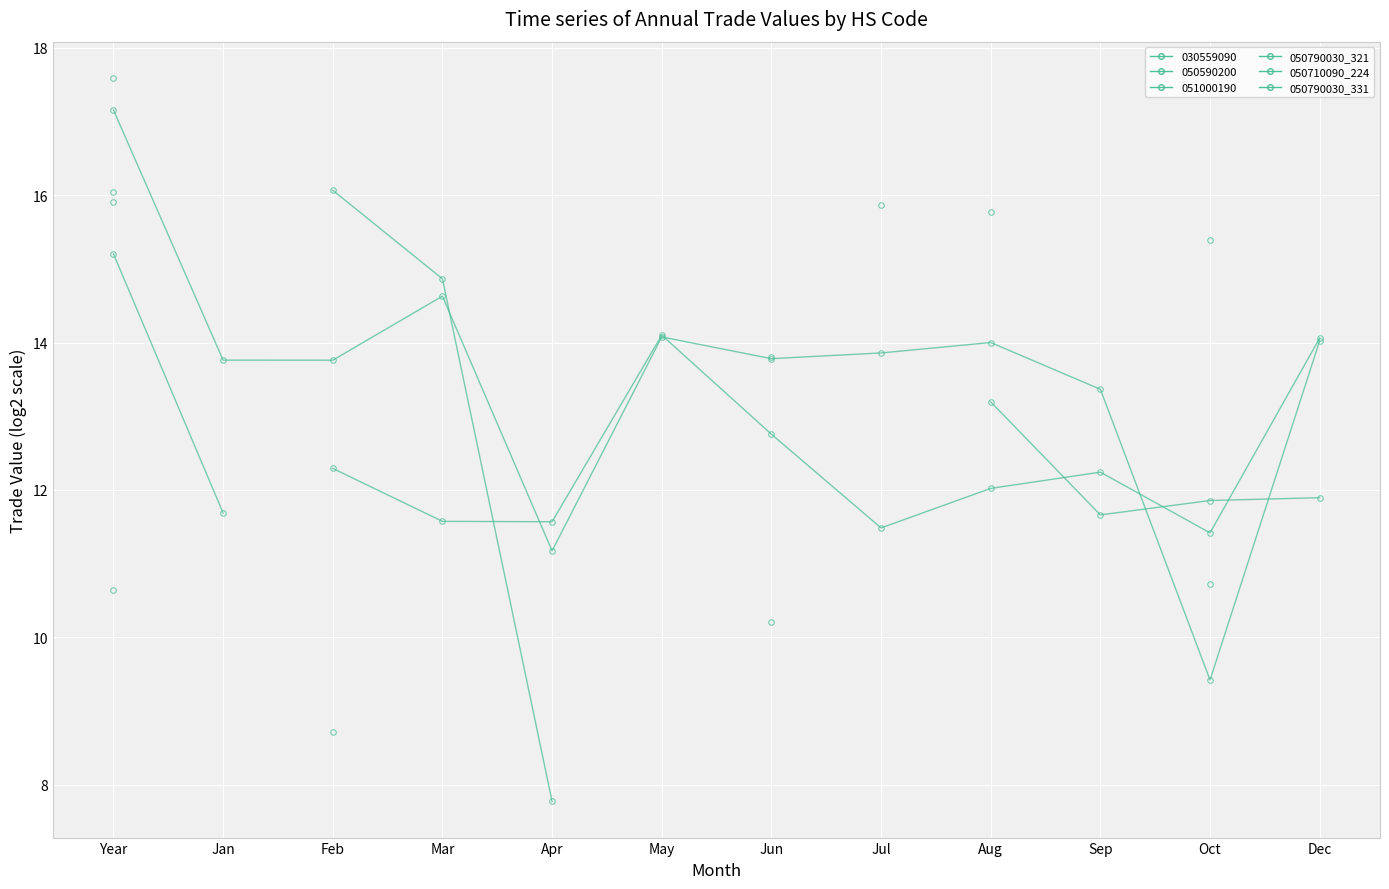

At which label does 050790030_321 first exceed 15?

Year